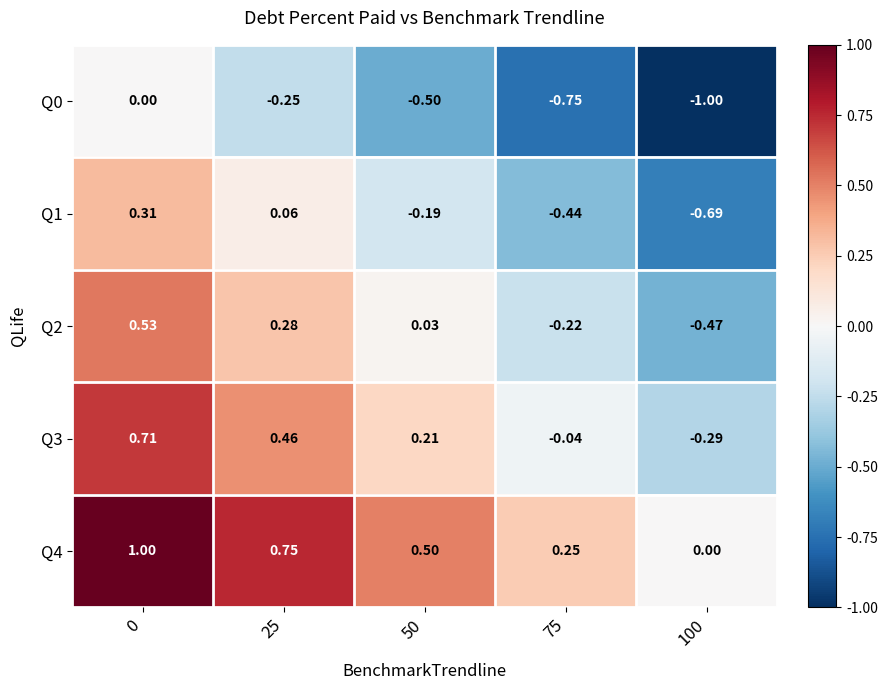

Is the value of Q2 at 50 greater than the value of Q4 at 100?

Yes